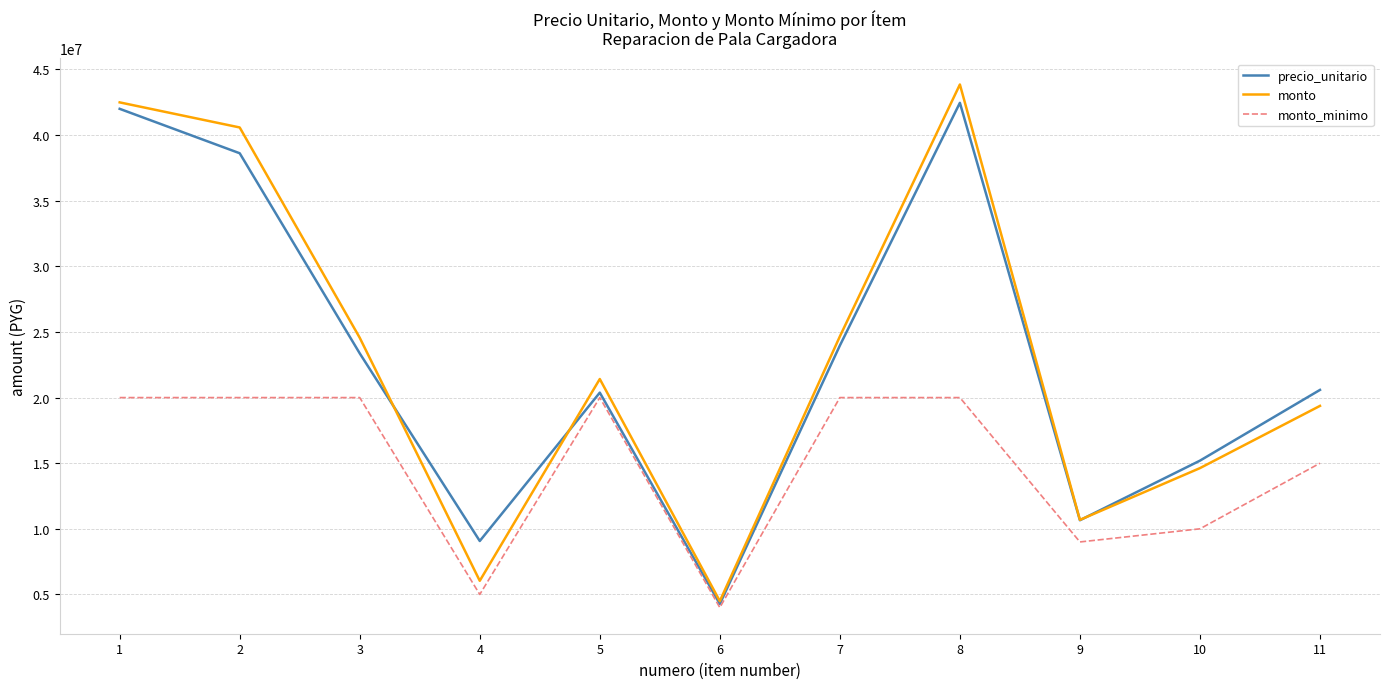

Is it true that monto_minimo equals 30113063 at 5?

False